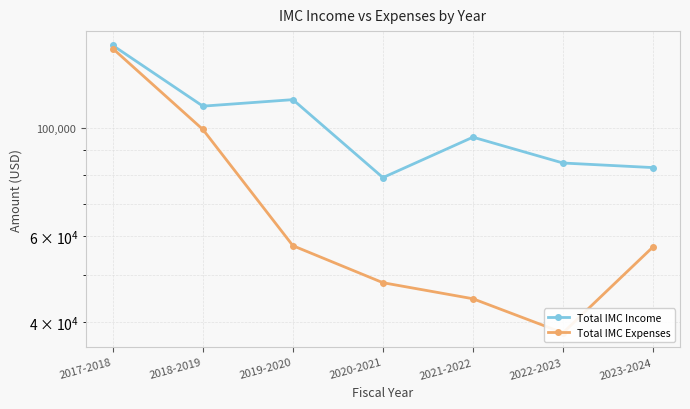

What are all the series names shown in the legend?

Total IMC Income, Total IMC Expenses